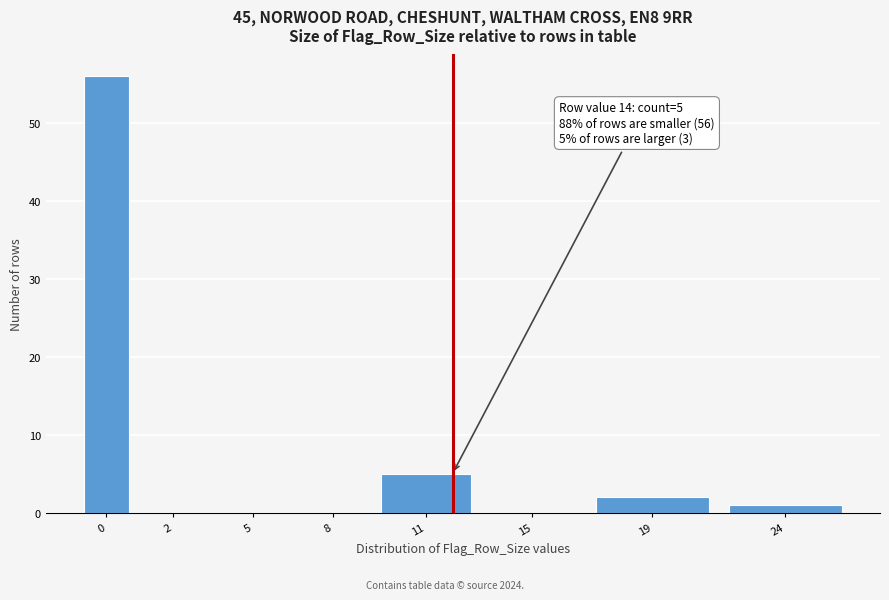

Reading right to left, what are all the values shown in this chart?

24=1	19=2	15=0	11=5	8=0	5=0	2=0	0=56